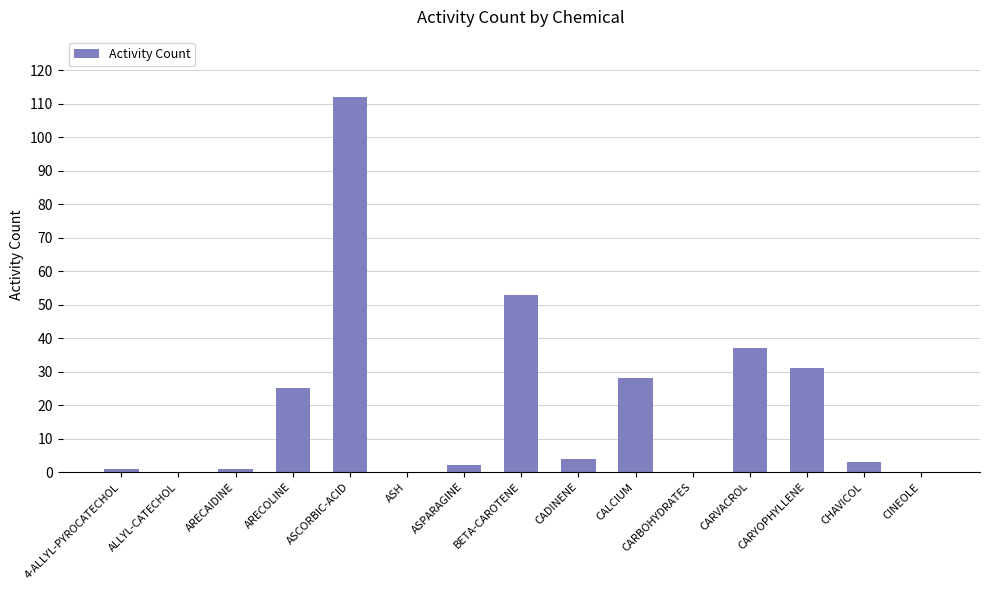

At which label is the value closest to 56?

BETA-CAROTENE